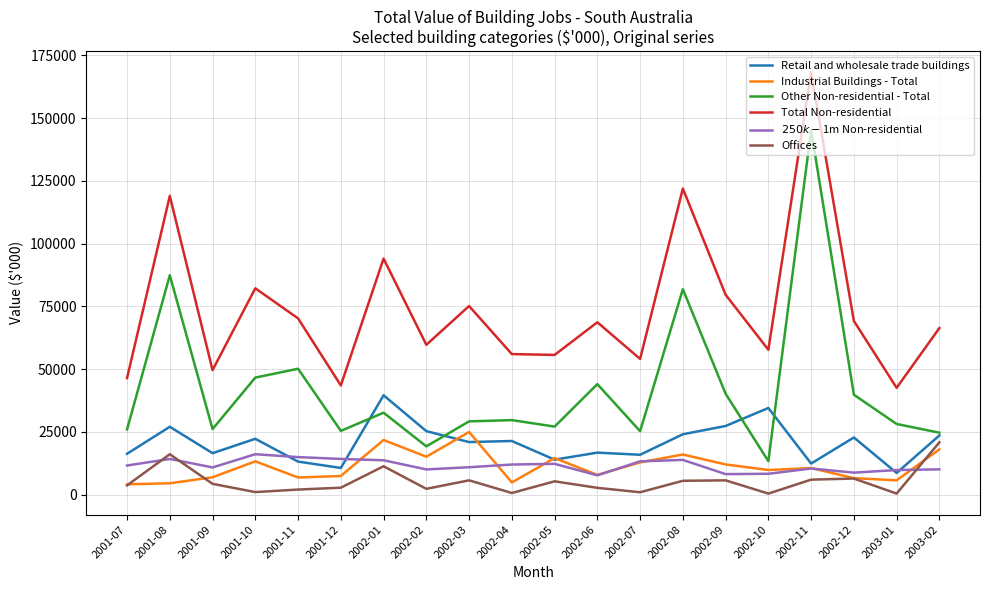

Read the Offices value at 2002-09.

5720